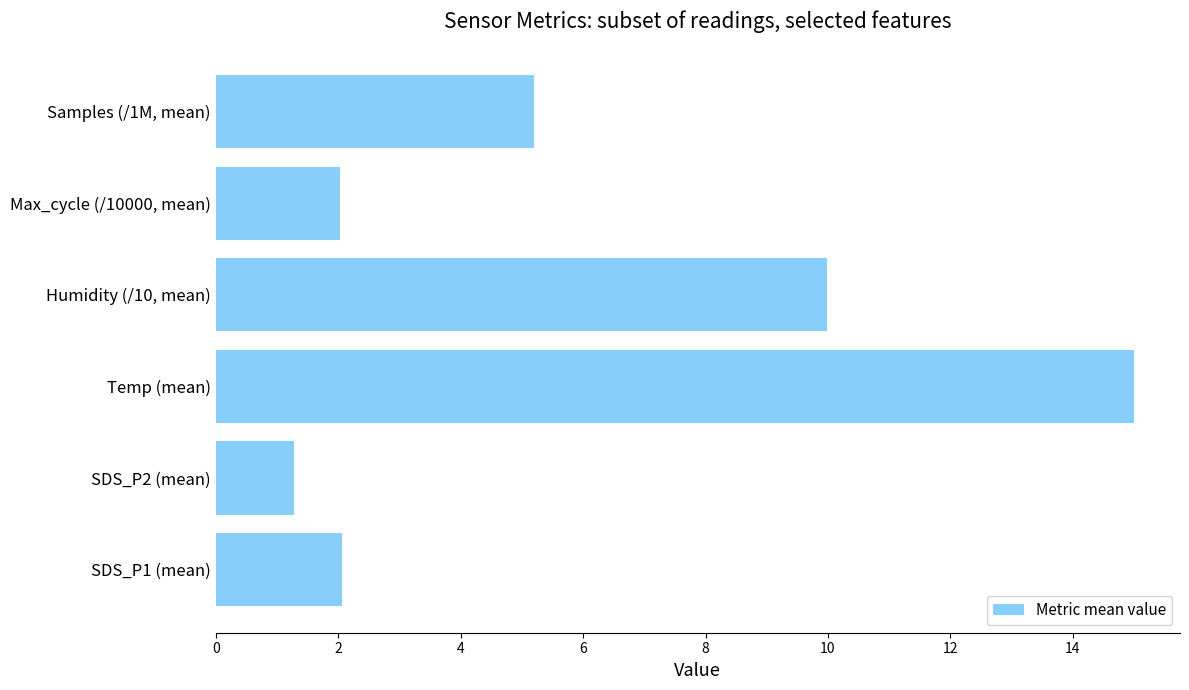

Where is the data nearest to the value 8?

Humidity (/10, mean)